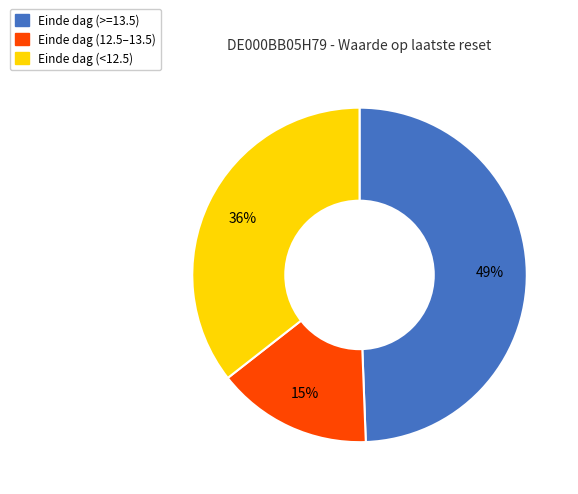

To the nearest percent, what is the difference between the largest and smallest slice percentages?

34%